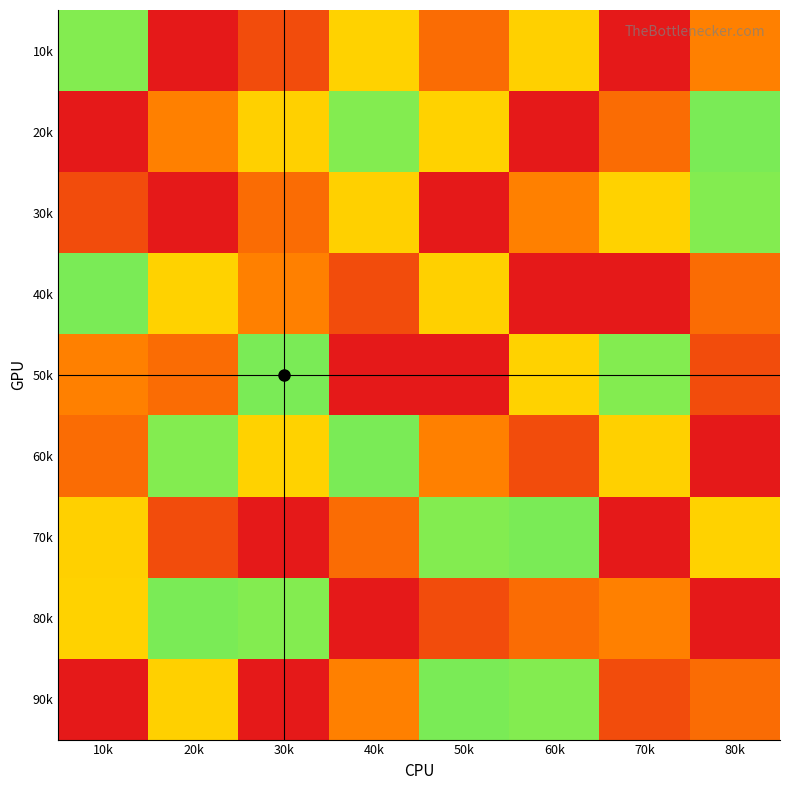

How many data points does each series have?

8